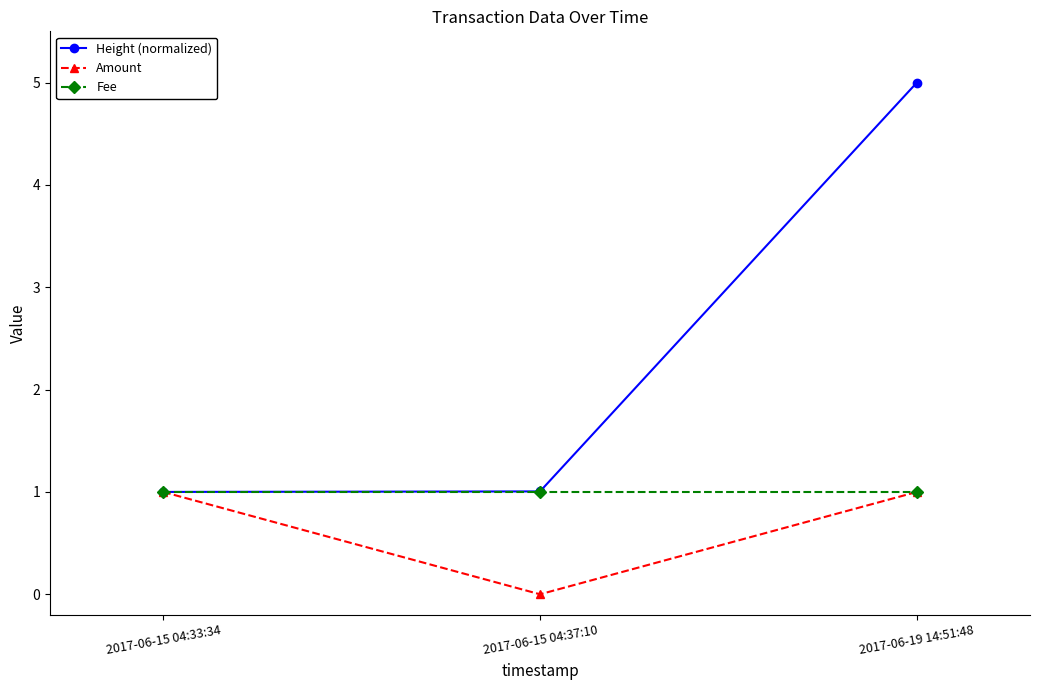

How many lines are shown in the chart?

3